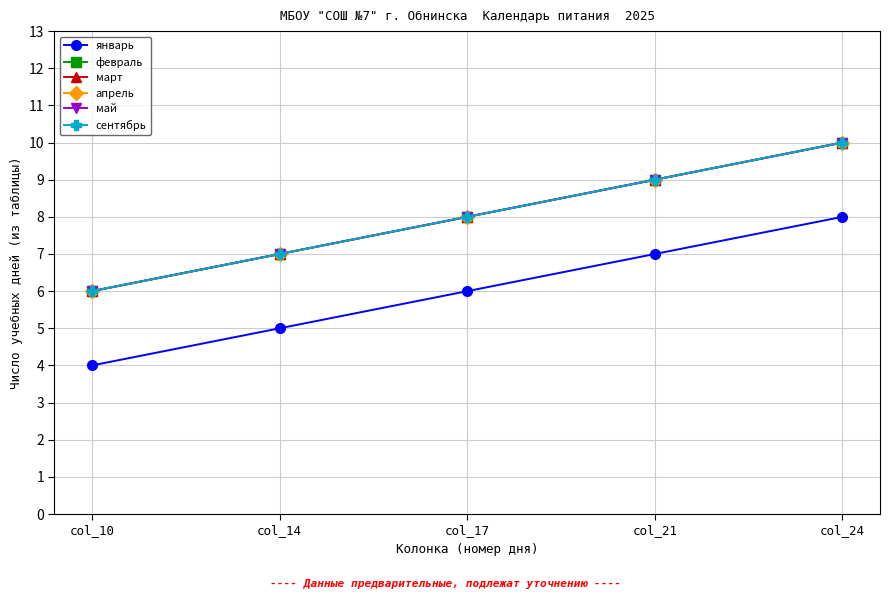

Does the chart have visible grid lines?

Yes